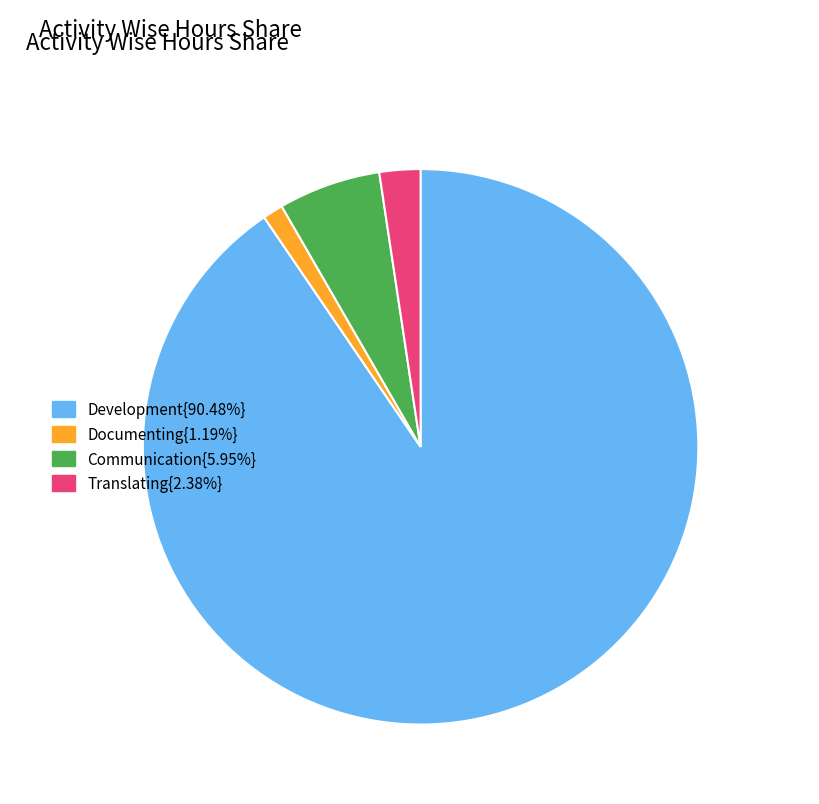

Do Communication{5.95%} and Documenting{1.19%} together represent more than half of the pie?

No